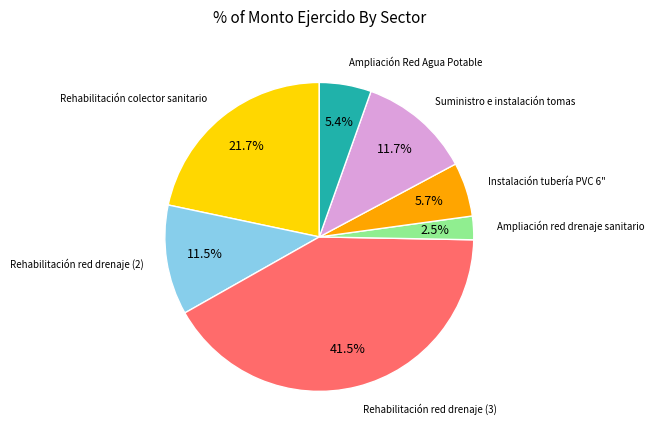

Is there a majority slice in this chart?

No